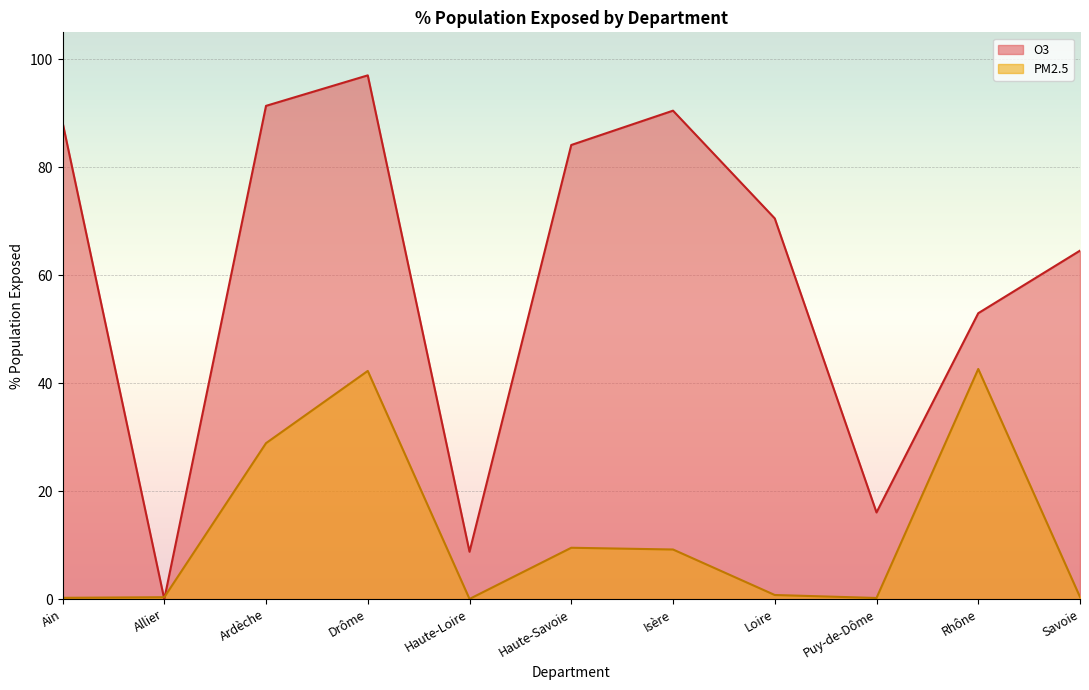

Is the value of O3 at Loire greater than the value of PM2.5 at Rhône?

Yes